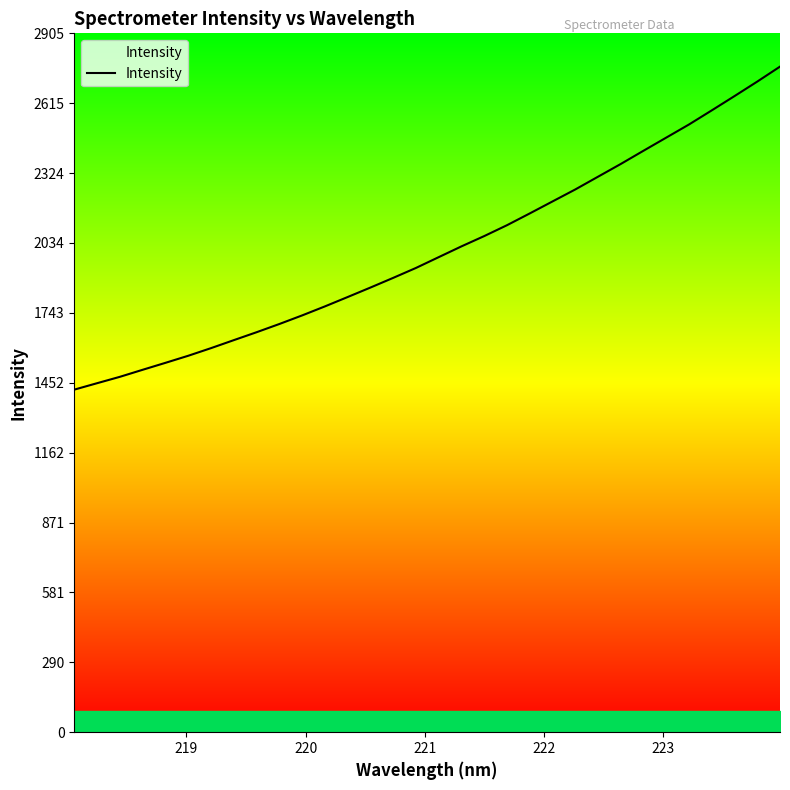

What is the maximum value shown in the chart?

2767.5